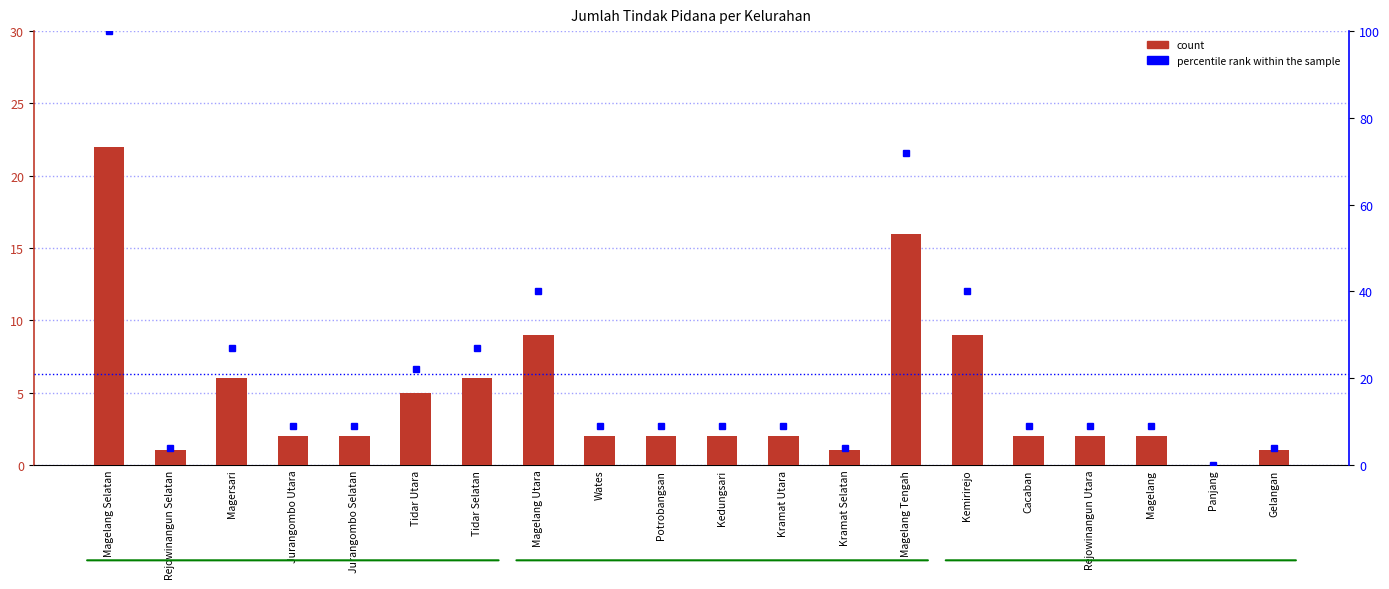

Reading right to left, transcribe all the data shown in this chart.

Jumlah Tindak Pidana: 1	0	2	2	2	9	16	1	2	2	2	2	9	6	5	2	2	6	1	22
percentile rank within the sample: 4	0	9	9	9	40	72	4	9	9	9	9	40	27	22	9	9	27	4	100